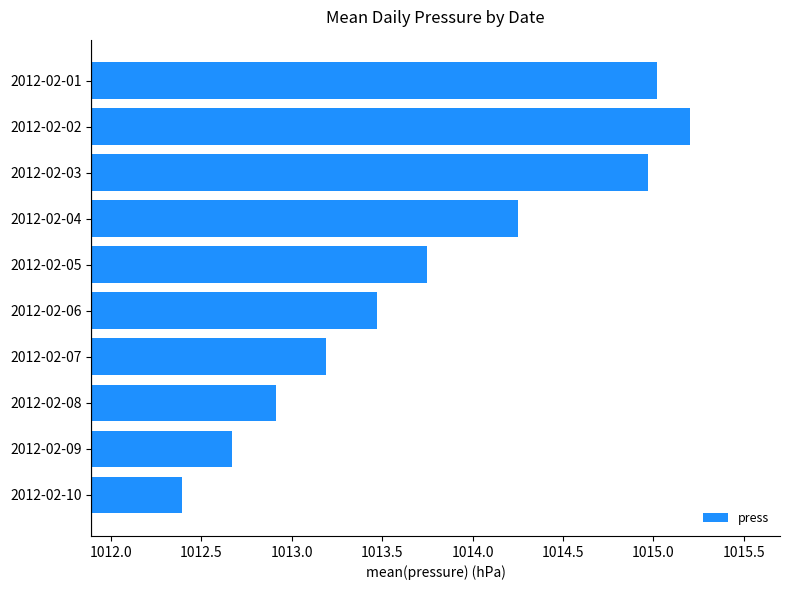

Is it true that the value at 2012-02-03 is 1015.0?

True